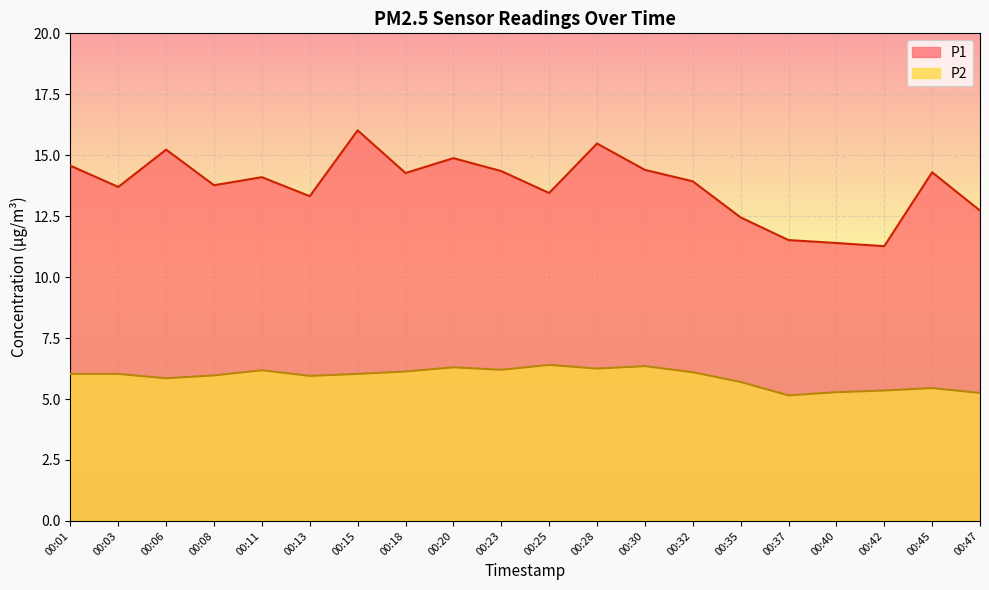

True or false: P2 and P1 cross at least once.

False